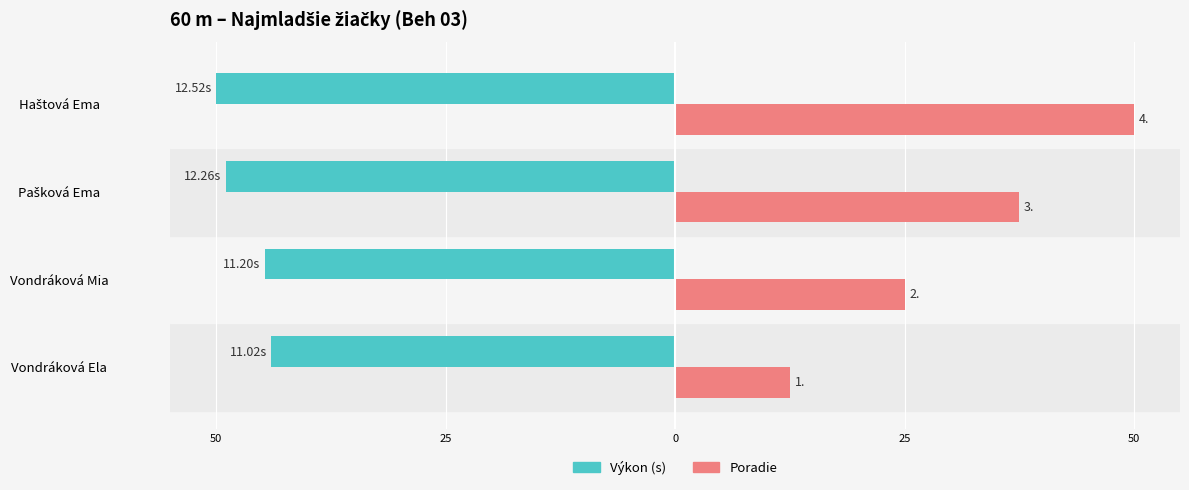

What are all the series names shown in the legend?

Výkon (s), Poradie